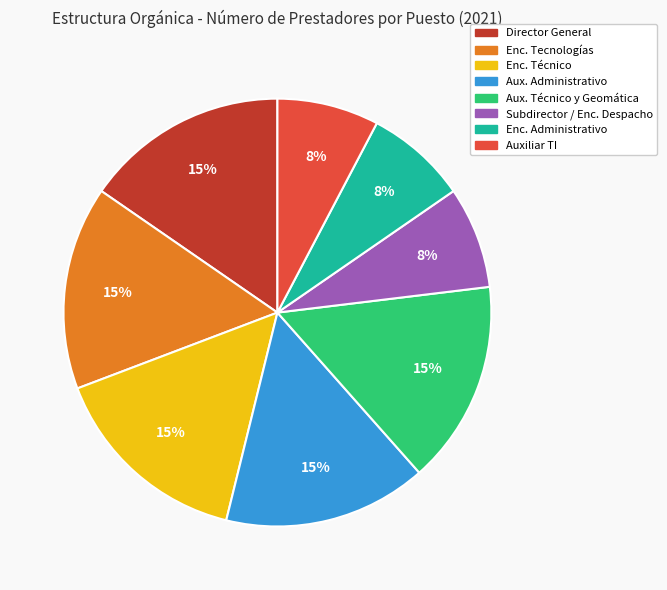

Between Aux. Técnico y Geomática and Auxiliar TI, which is larger?

Aux. Técnico y Geomática